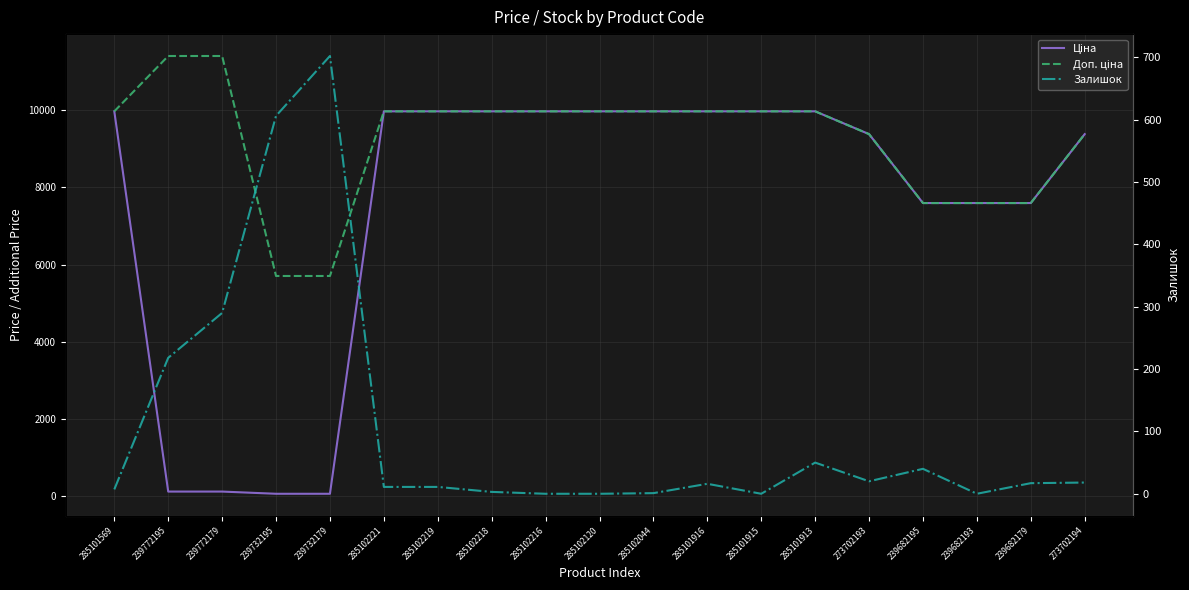

What is the total value across all series at 285102221?

19961.0